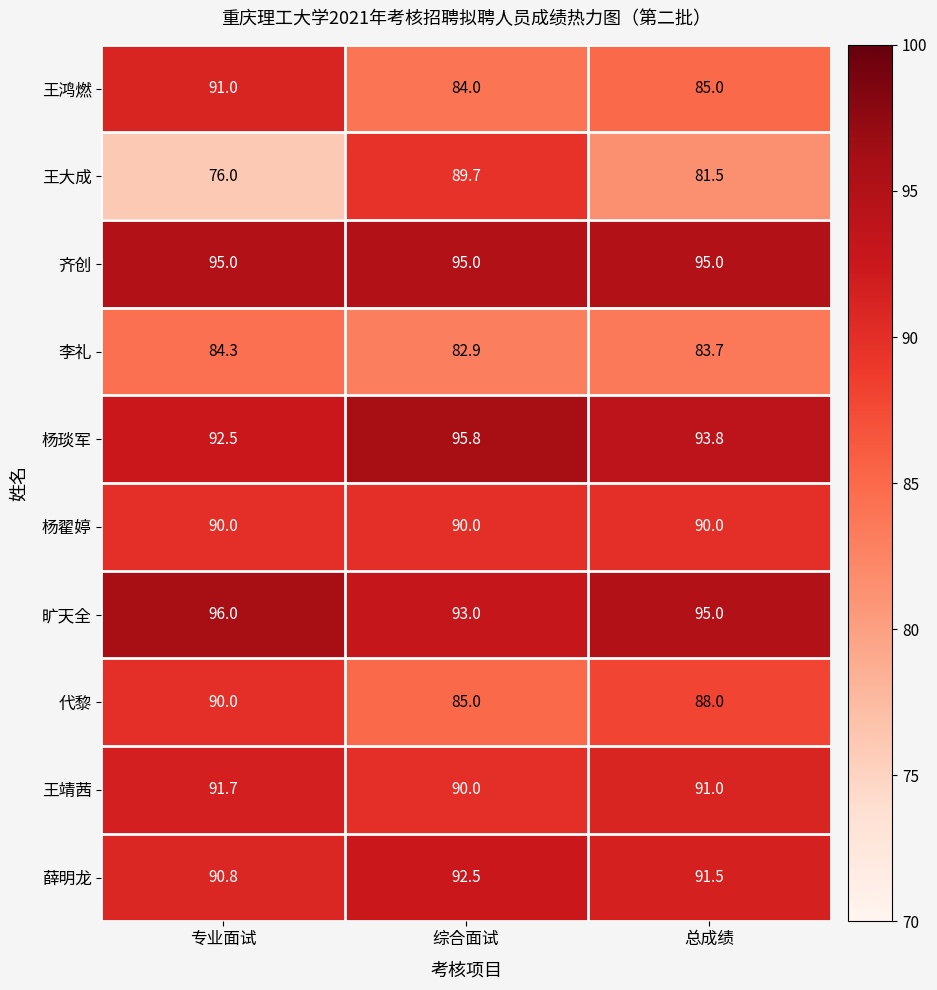

What is the total value across all series at 综合面试?

897.9